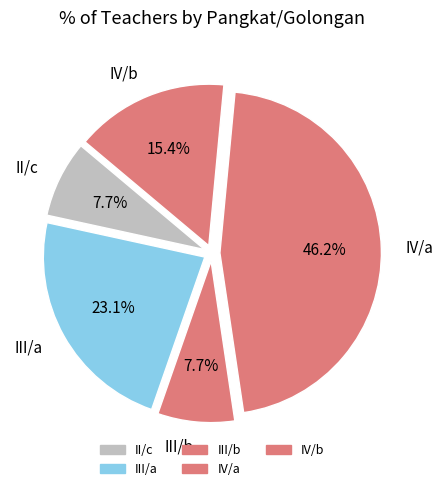

How many slices are in this pie chart?

5